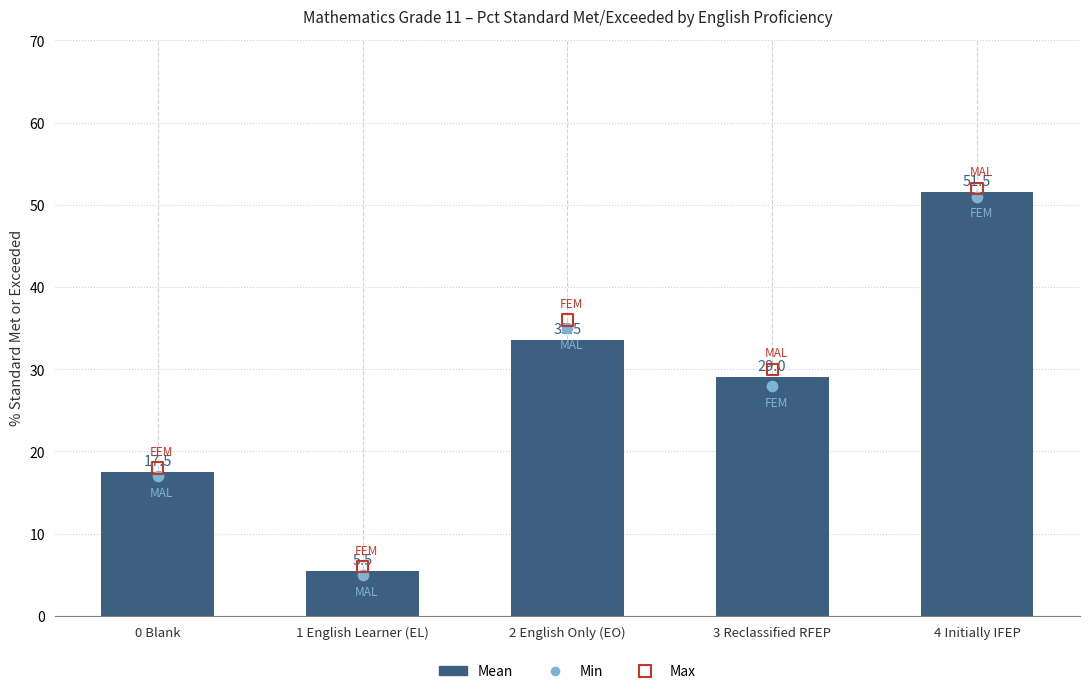

At how many categories does at least one series exceed 8?

4